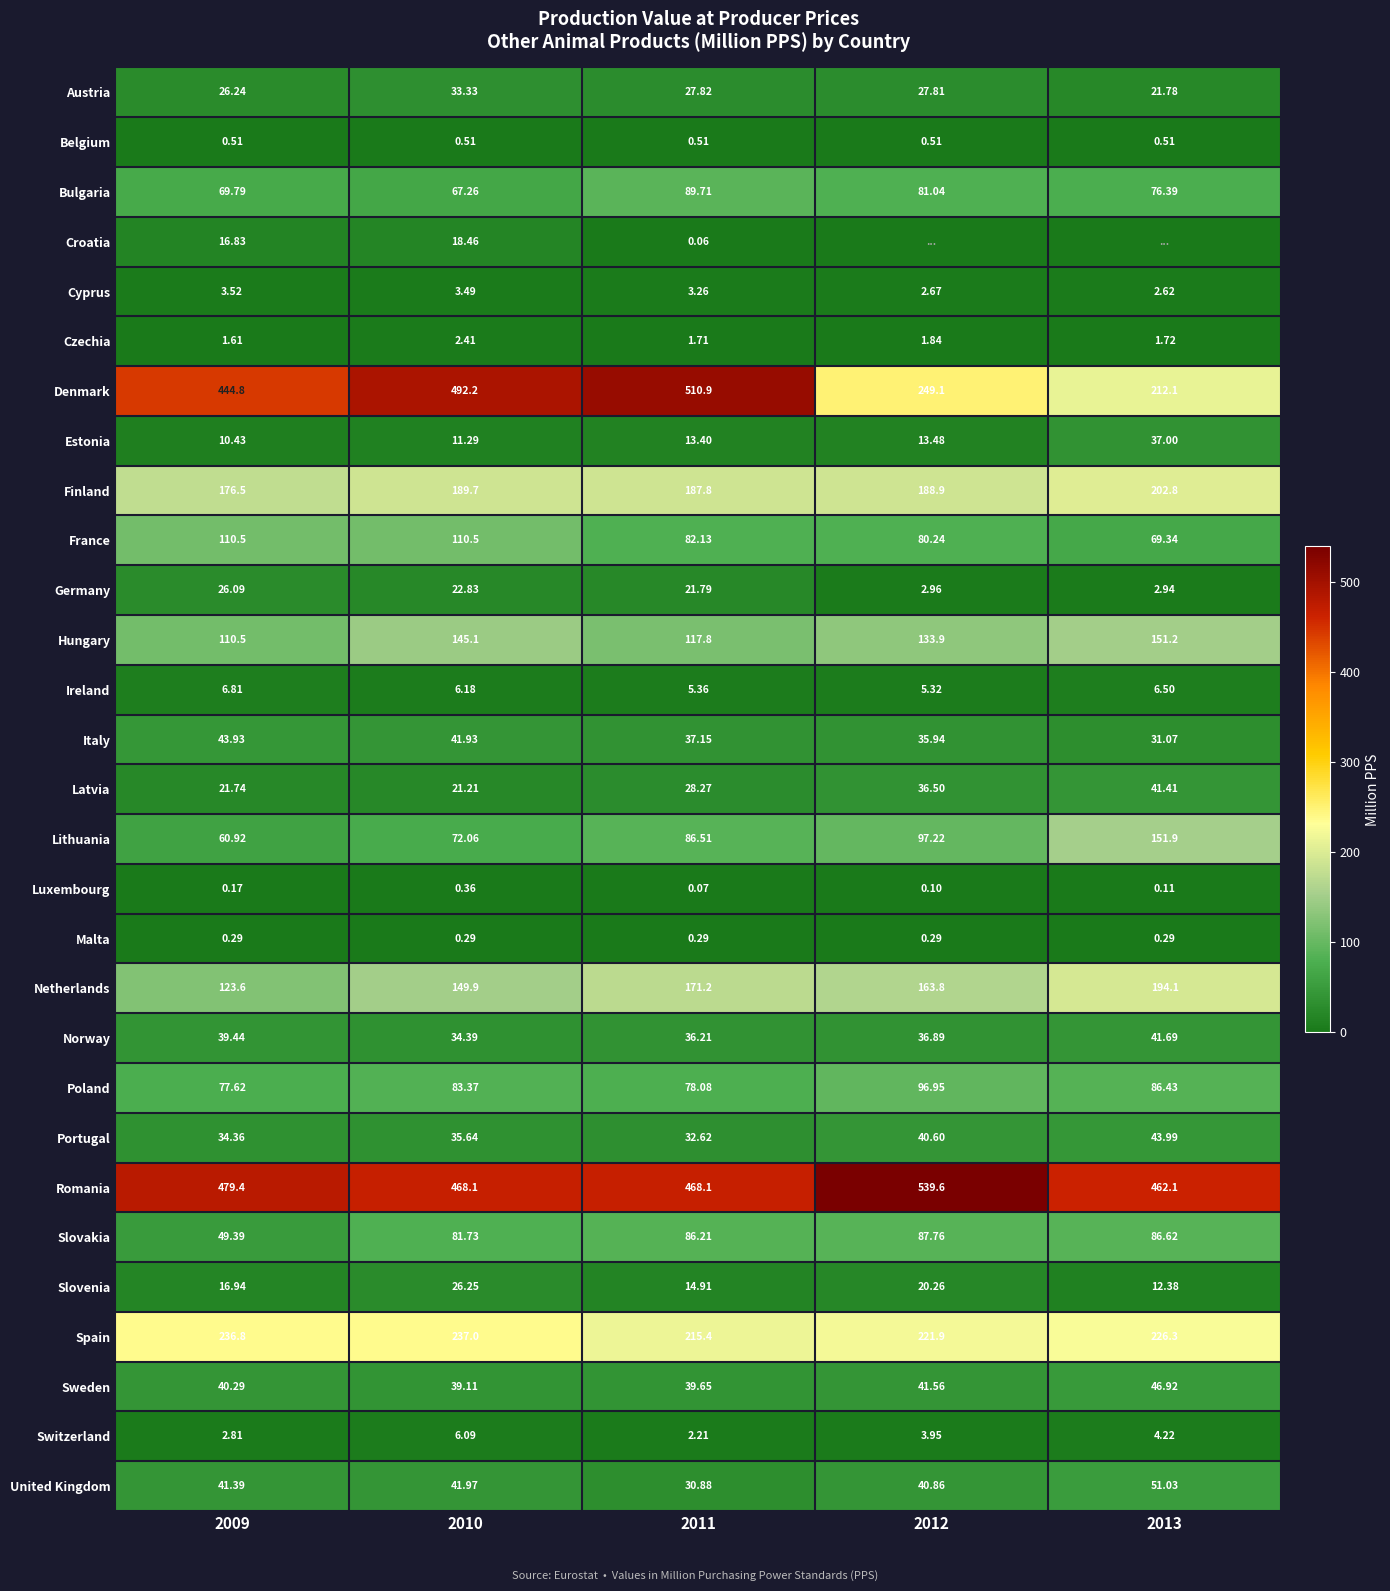

Rank the series at 2010 from highest to lowest value.

Denmark, Romania, Spain, Finland, Netherlands, Hungary, France, Poland, Slovakia, Lithuania, Bulgaria, United Kingdom, Italy, Sweden, Portugal, Norway, Austria, Slovenia, Germany, Latvia, Croatia, Estonia, Ireland, Switzerland, Cyprus, Czechia, Belgium, Luxembourg, Malta